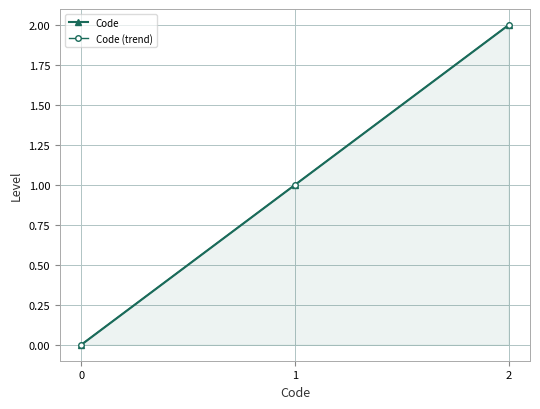

Rank the series at 1 from highest to lowest value.

Code, Code (trend)